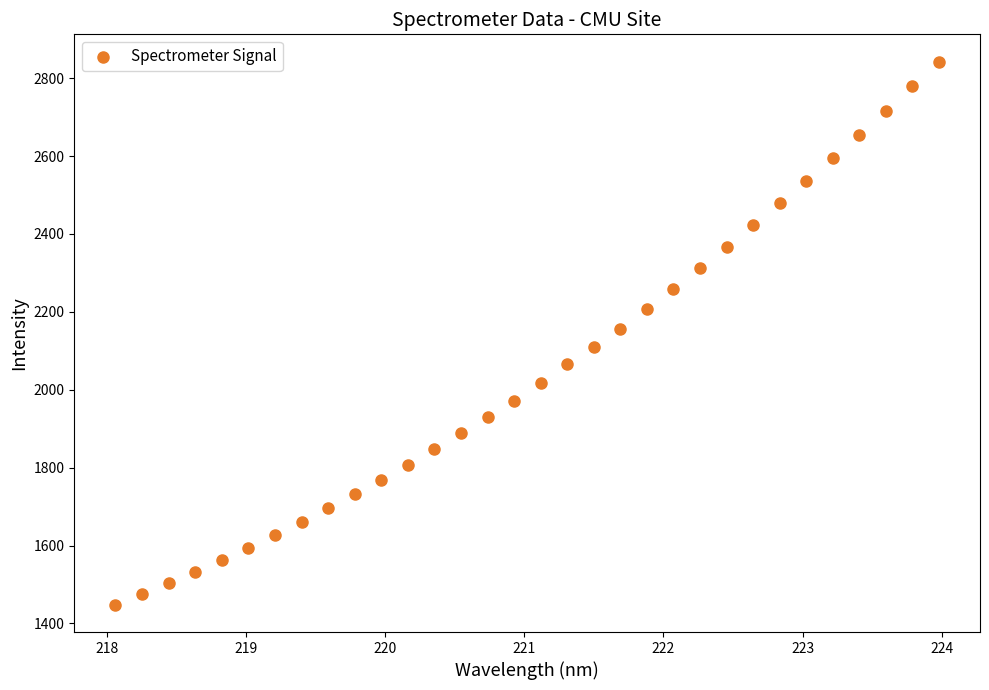

What is the range of Y values (max minus min)?

1394.8